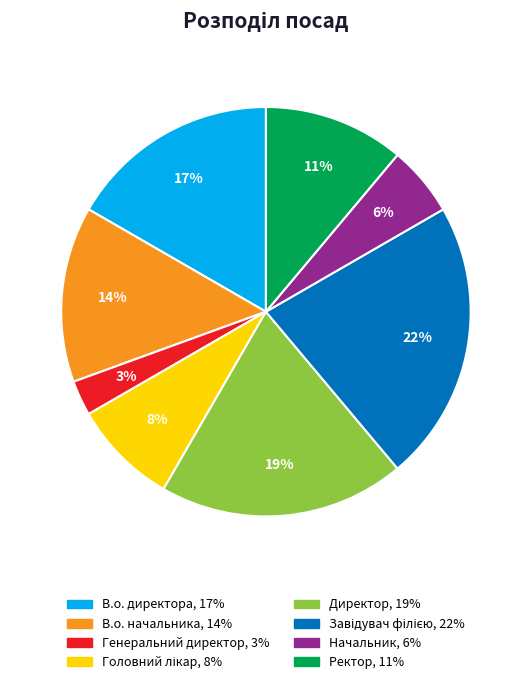

To the nearest percent, what is the difference between the В.о. директора and В.о. начальника slice percentages?

3%